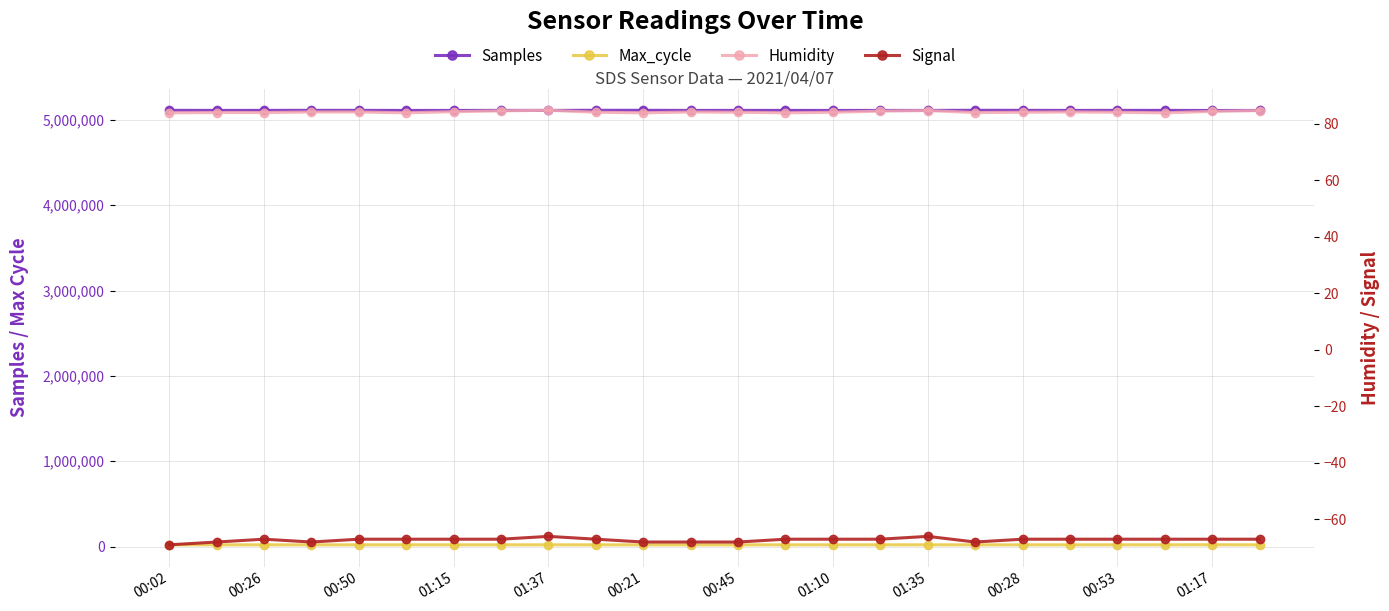

True or false: Samples has a value of 5111211.0 at 19.

True